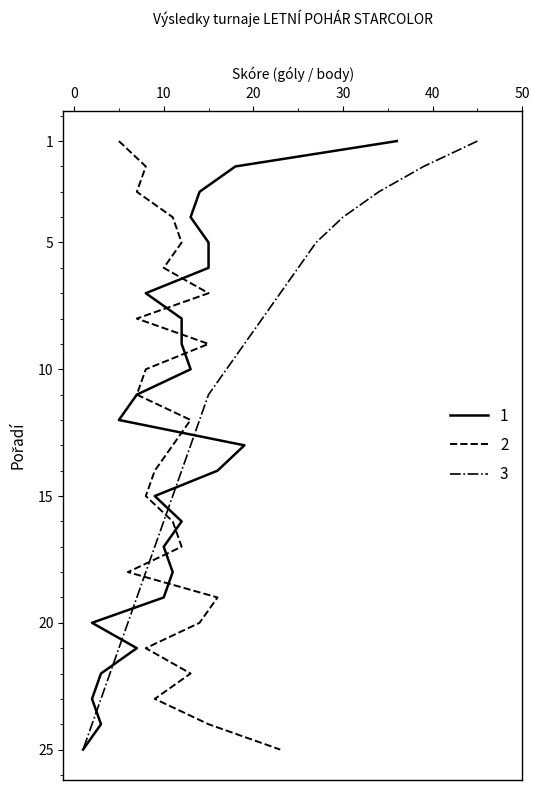

At how many categories does at least one series exceed 34?

2